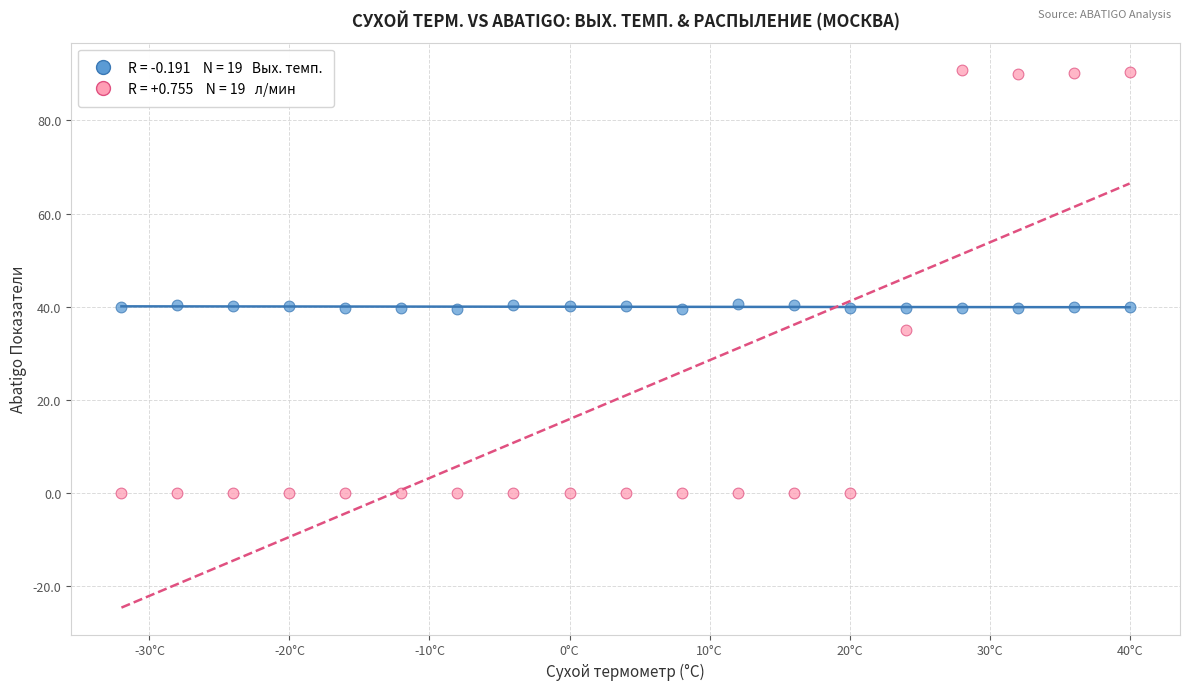

Across all data points, what is the range of Y values (max minus min)?

90.9